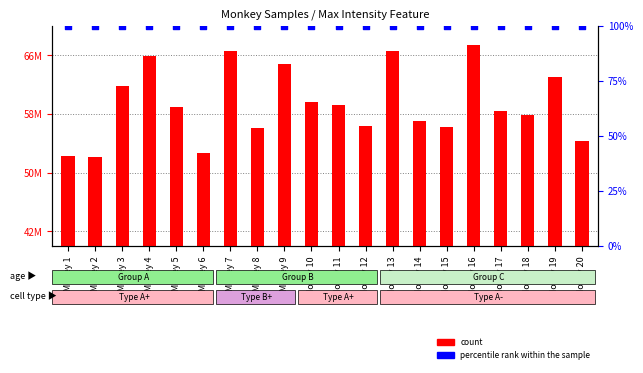

What are all the series names shown in the legend?

count, percentile rank within the sample